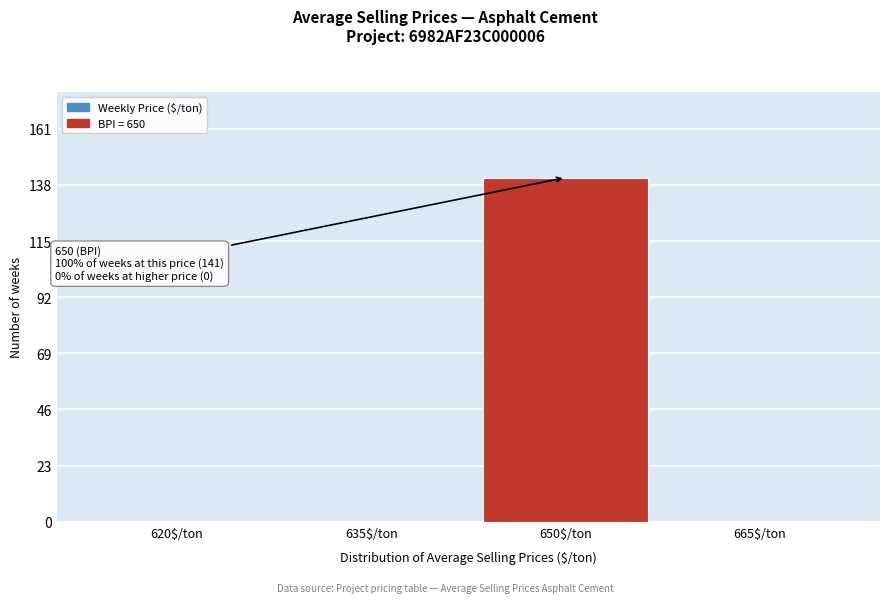

What is the sum of all values?

141